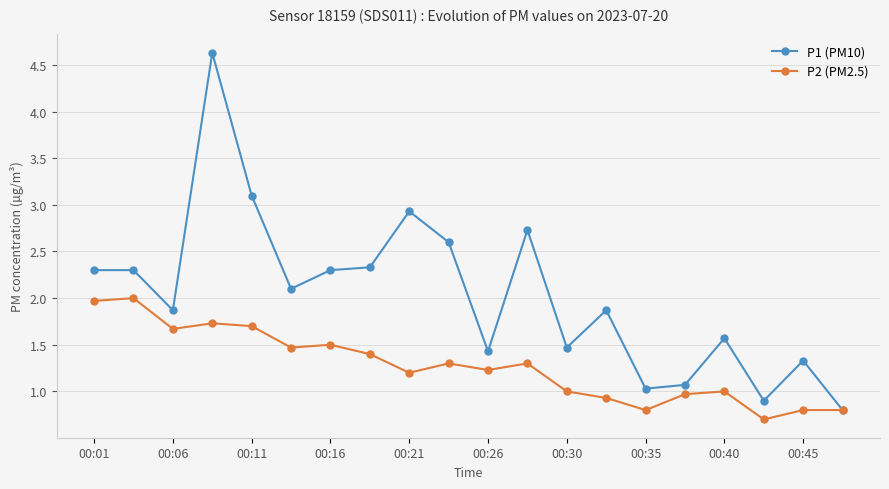

List the series in order of their peak value, lowest first.

P2 (PM2.5), P1 (PM10)